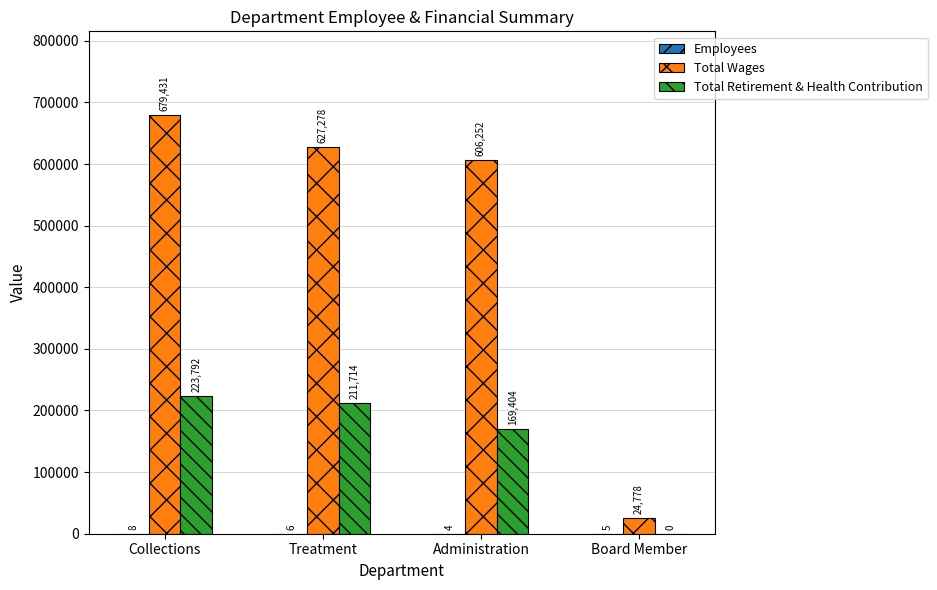

Which series has the largest total across all categories?

Total Wages